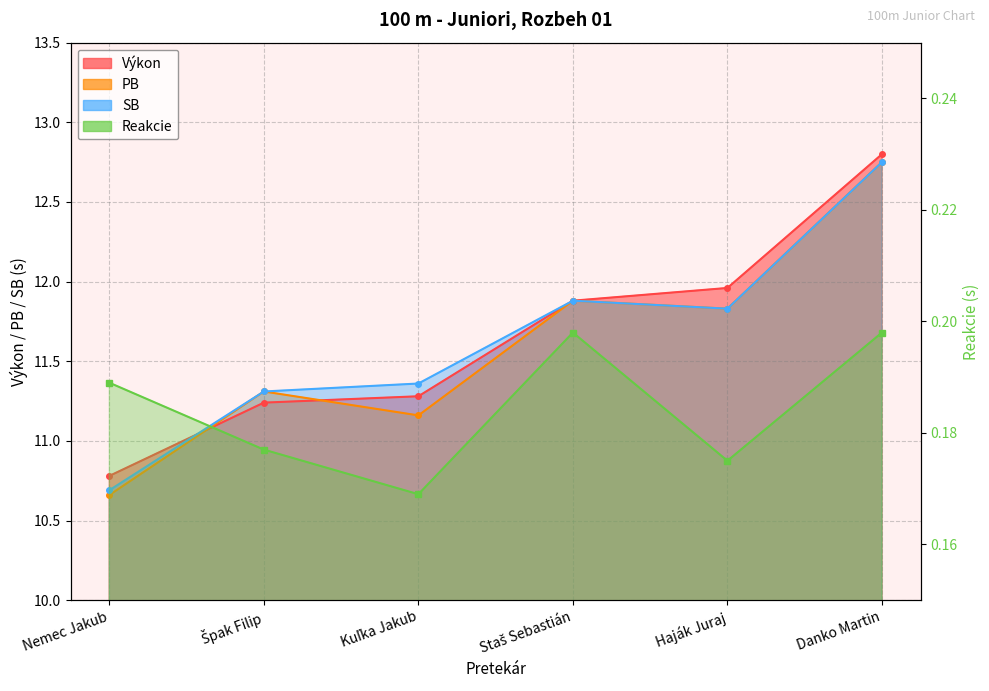

How many data points in SB are above 11?

5